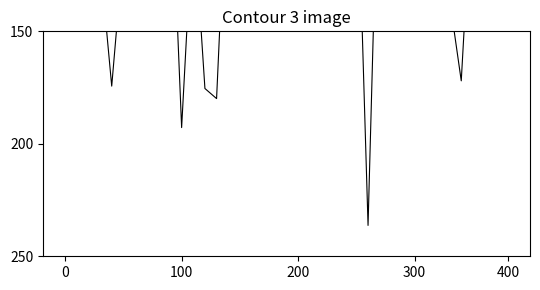

What is the greatest value displayed?

236.3